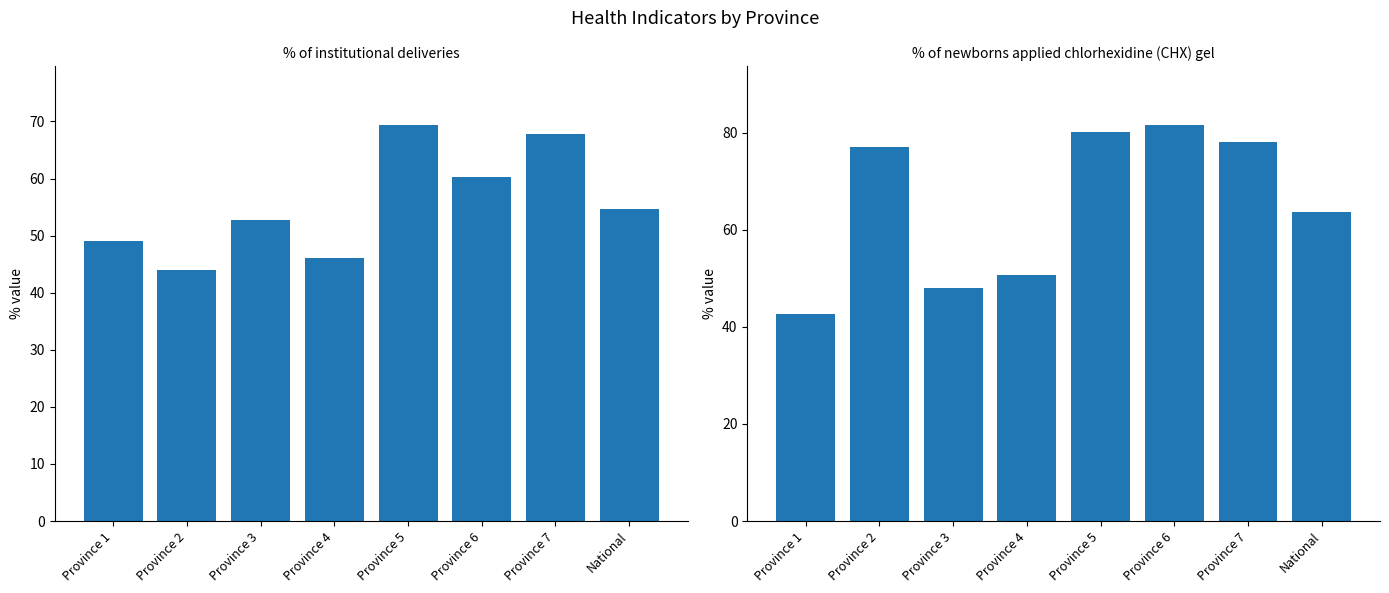

Reading left to right, extract all data points from this chart.

% of institutional deliveries: 49.1	43.9	52.8	46.0	69.3	60.2	67.8	54.6
% of newborns applied chlorhexidine (CHX) gel: 42.7	77.1	48.1	50.7	80.1	81.5	78.0	63.7